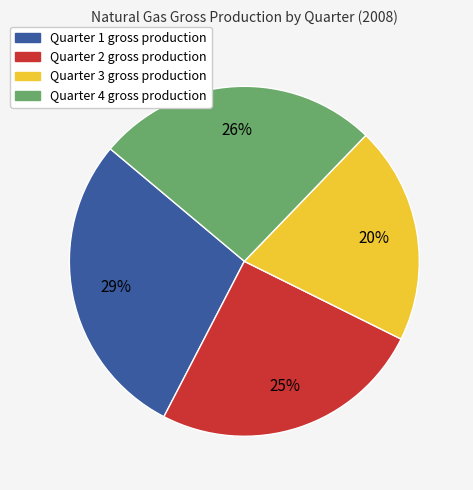

Is it true that Quarter 3 is 11% of the pie?

False